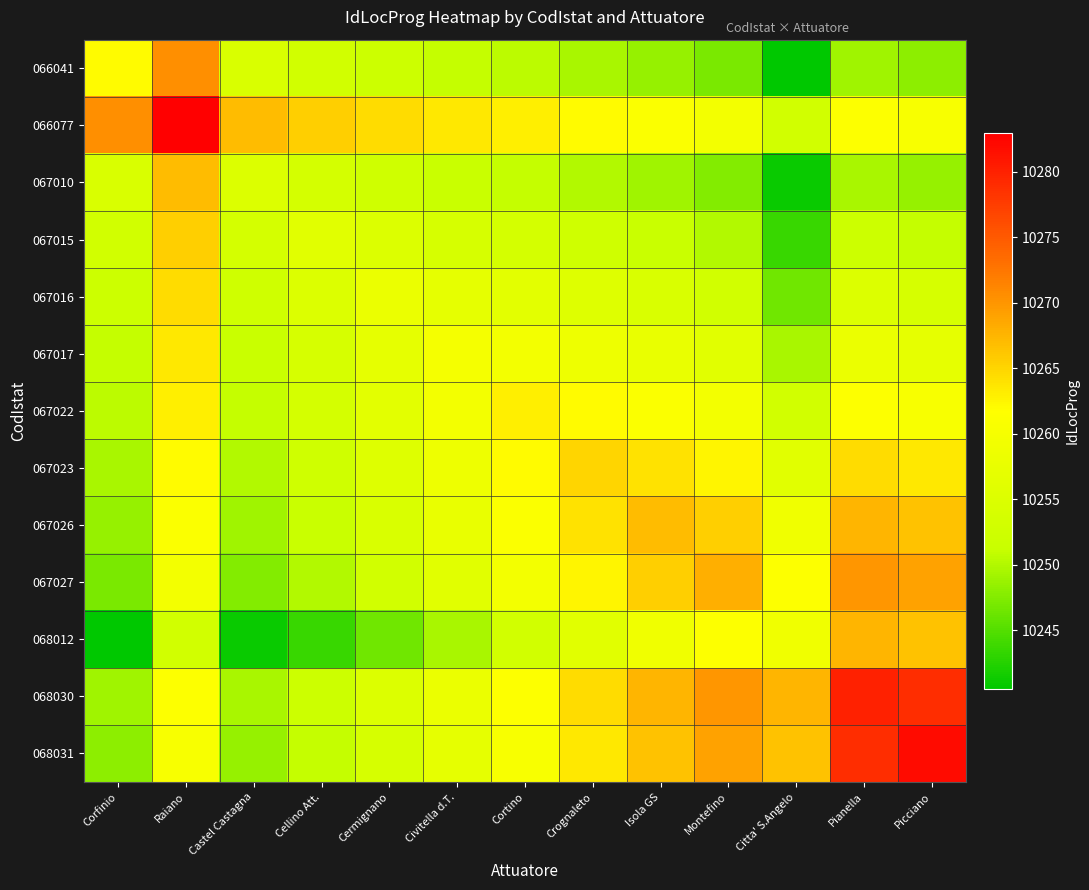

Reading right to left, transcribe all the data shown in this chart.

066041: Picciano=10248.0	Pianella=10249.0	Citta' S.Angelo=10240.5	Montefino=10247.0	Isola GS=10248.5	Crognaleto=10249.5	Cortino=10250.5	Civitella d.T.=10251.0	Cermignano=10252.0	Cellino Att.=10253.0	Castel Castagna=10254.5	Raiano=10270.5	Corfinio=10262.0
066077: Picciano=10260.5	Pianella=10261.5	Citta' S.Angelo=10253.0	Montefino=10259.5	Isola GS=10261.0	Crognaleto=10262.0	Cortino=10263.0	Civitella d.T.=10263.5	Cermignano=10264.5	Cellino Att.=10265.5	Castel Castagna=10267.0	Raiano=10283.0	Corfinio=10270.5
067010: Picciano=10248.5	Pianella=10249.5	Citta' S.Angelo=10241.0	Montefino=10247.5	Isola GS=10249.0	Crognaleto=10250.0	Cortino=10251.0	Civitella d.T.=10251.5	Cermignano=10252.5	Cellino Att.=10253.5	Castel Castagna=10255.0	Raiano=10267.0	Corfinio=10254.5
067015: Picciano=10251.0	Pianella=10252.0	Citta' S.Angelo=10243.5	Montefino=10250.0	Isola GS=10251.5	Crognaleto=10252.5	Cortino=10253.5	Civitella d.T.=10254.0	Cermignano=10255.0	Cellino Att.=10256.0	Castel Castagna=10253.5	Raiano=10265.5	Corfinio=10253.0
067016: Picciano=10254.0	Pianella=10255.0	Citta' S.Angelo=10246.5	Montefino=10253.0	Isola GS=10254.5	Crognaleto=10255.5	Cortino=10256.5	Civitella d.T.=10257.0	Cermignano=10258.0	Cellino Att.=10255.0	Castel Castagna=10252.5	Raiano=10264.5	Corfinio=10252.0
067017: Picciano=10257.0	Pianella=10258.0	Citta' S.Angelo=10249.5	Montefino=10256.0	Isola GS=10257.5	Crognaleto=10258.5	Cortino=10259.5	Civitella d.T.=10260.0	Cermignano=10257.0	Cellino Att.=10254.0	Castel Castagna=10251.5	Raiano=10263.5	Corfinio=10251.0
067022: Picciano=10260.5	Pianella=10261.5	Citta' S.Angelo=10253.0	Montefino=10259.5	Isola GS=10261.0	Crognaleto=10262.0	Cortino=10263.0	Civitella d.T.=10259.5	Cermignano=10256.5	Cellino Att.=10253.5	Castel Castagna=10251.0	Raiano=10263.0	Corfinio=10250.5
067023: Picciano=10263.5	Pianella=10264.5	Citta' S.Angelo=10256.0	Montefino=10262.5	Isola GS=10264.0	Crognaleto=10265.0	Cortino=10262.0	Civitella d.T.=10258.5	Cermignano=10255.5	Cellino Att.=10252.5	Castel Castagna=10250.0	Raiano=10262.0	Corfinio=10249.5
067026: Picciano=10266.5	Pianella=10267.5	Citta' S.Angelo=10259.0	Montefino=10265.5	Isola GS=10267.0	Crognaleto=10264.0	Cortino=10261.0	Civitella d.T.=10257.5	Cermignano=10254.5	Cellino Att.=10251.5	Castel Castagna=10249.0	Raiano=10261.0	Corfinio=10248.5
067027: Picciano=10269.0	Pianella=10270.0	Citta' S.Angelo=10261.5	Montefino=10268.0	Isola GS=10265.5	Crognaleto=10262.5	Cortino=10259.5	Civitella d.T.=10256.0	Cermignano=10253.0	Cellino Att.=10250.0	Castel Castagna=10247.5	Raiano=10259.5	Corfinio=10247.0
068012: Picciano=10266.5	Pianella=10267.5	Citta' S.Angelo=10259.0	Montefino=10261.5	Isola GS=10259.0	Crognaleto=10256.0	Cortino=10253.0	Civitella d.T.=10249.5	Cermignano=10246.5	Cellino Att.=10243.5	Castel Castagna=10241.0	Raiano=10253.0	Corfinio=10240.5
068030: Picciano=10279.0	Pianella=10280.0	Citta' S.Angelo=10267.5	Montefino=10270.0	Isola GS=10267.5	Crognaleto=10264.5	Cortino=10261.5	Civitella d.T.=10258.0	Cermignano=10255.0	Cellino Att.=10252.0	Castel Castagna=10249.5	Raiano=10261.5	Corfinio=10249.0
068031: Picciano=10282.0	Pianella=10279.0	Citta' S.Angelo=10266.5	Montefino=10269.0	Isola GS=10266.5	Crognaleto=10263.5	Cortino=10260.5	Civitella d.T.=10257.0	Cermignano=10254.0	Cellino Att.=10251.0	Castel Castagna=10248.5	Raiano=10260.5	Corfinio=10248.0